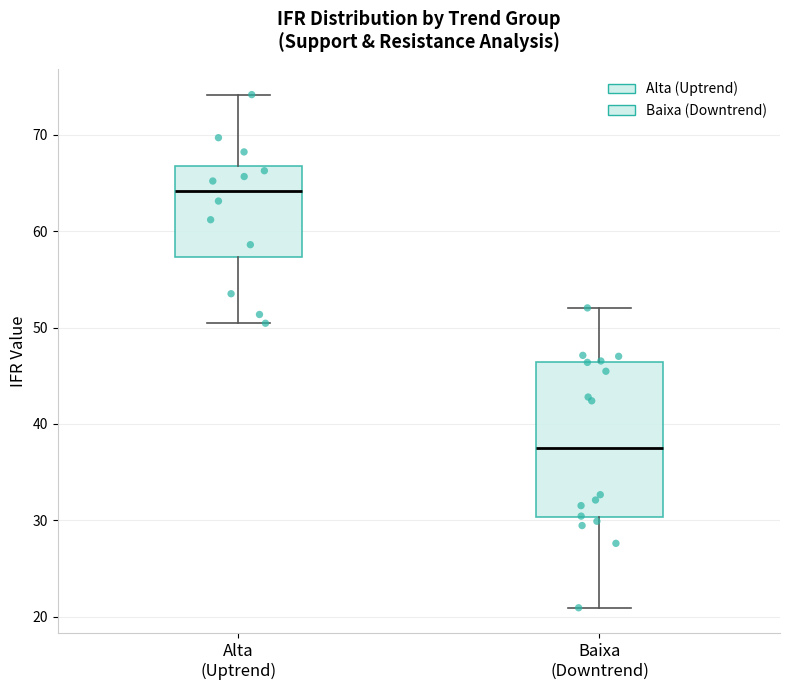

Where does the median line of the box for Alta (Uptrend) sit on the y-axis? The values are not printed on the chart, so give them approximately, as read against the axis.

64